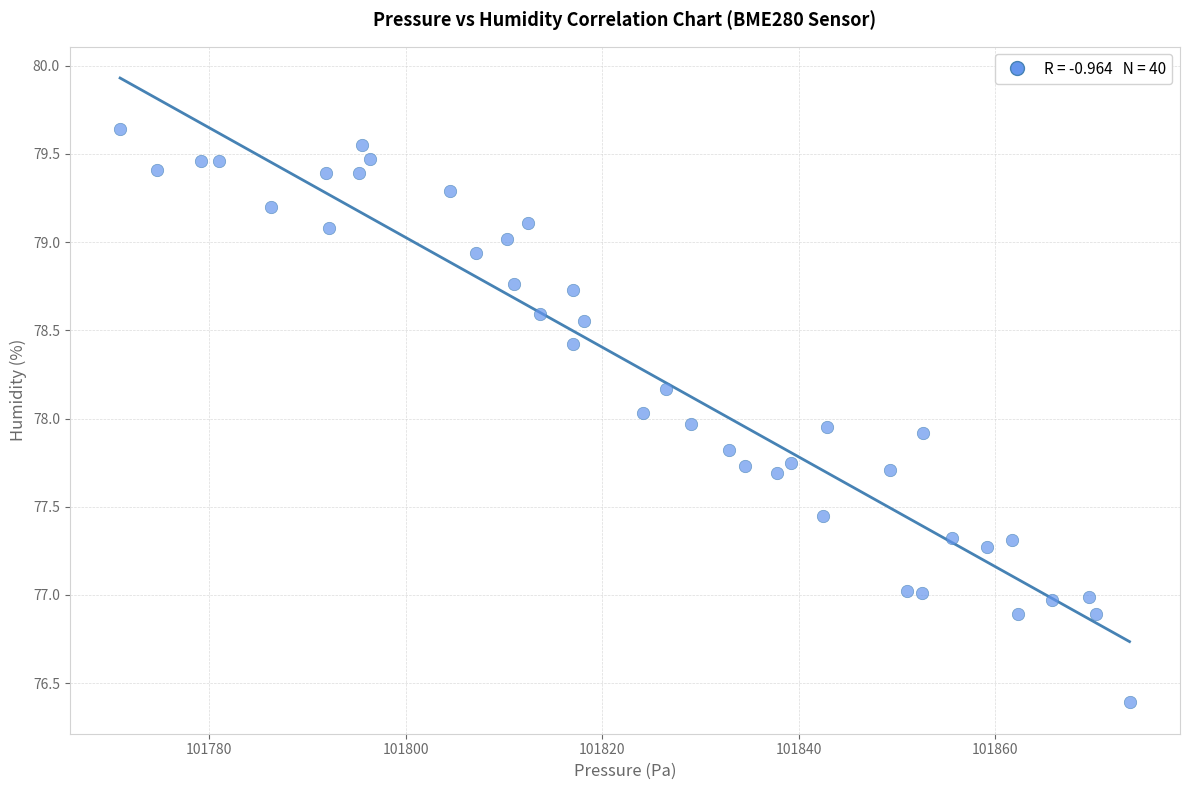

What is the range of X values (max minus min)?

102.8